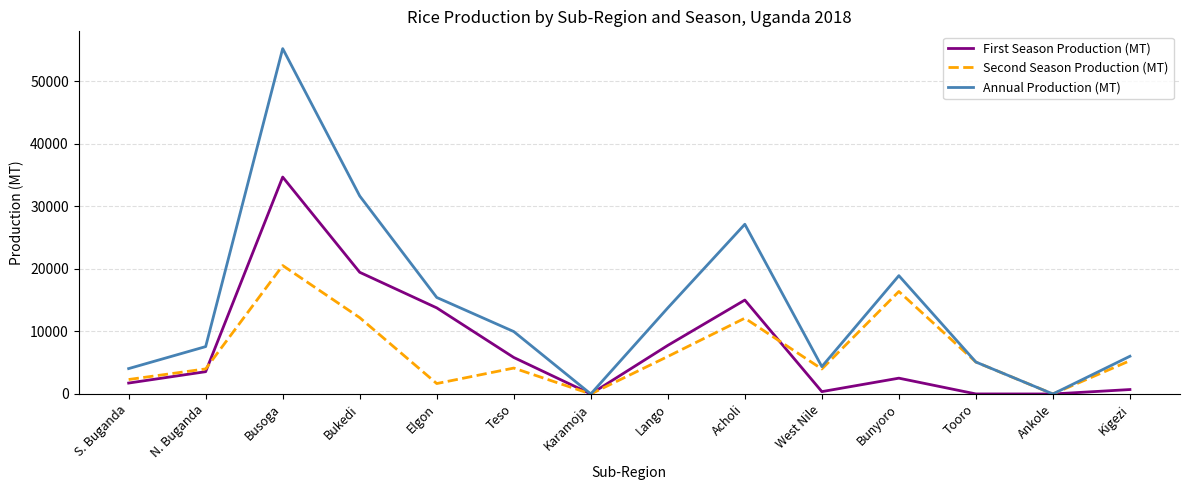

True or false: Second Season Production (MT) has a value of 5678 at Acholi.

False